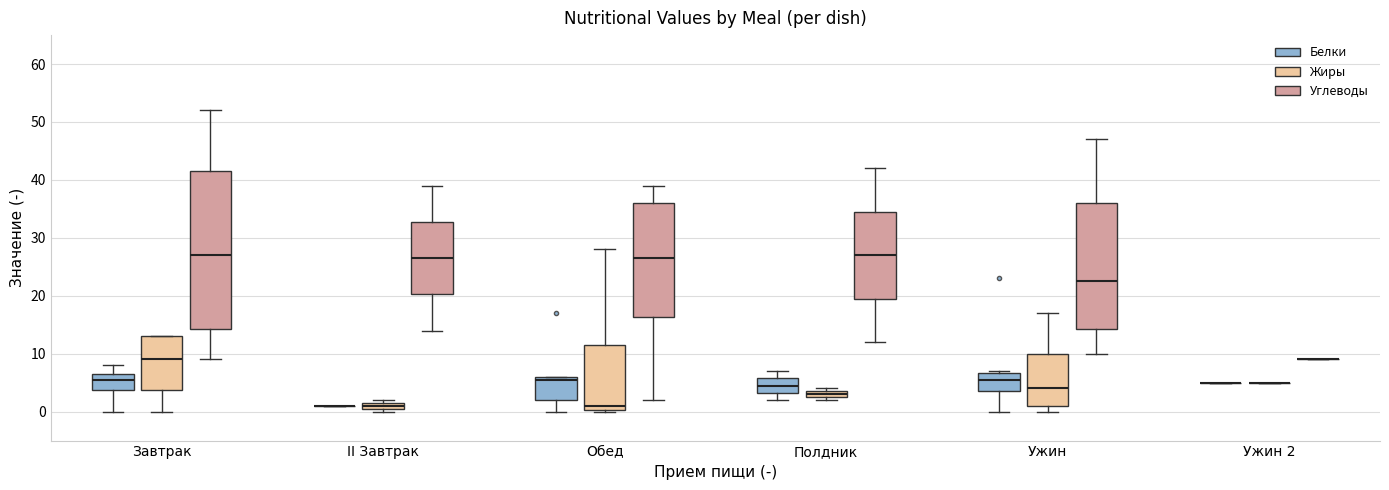

Comparing the boxes themselves (not the whiskers), which one is the tallest?

Завтрак (Углеводы)